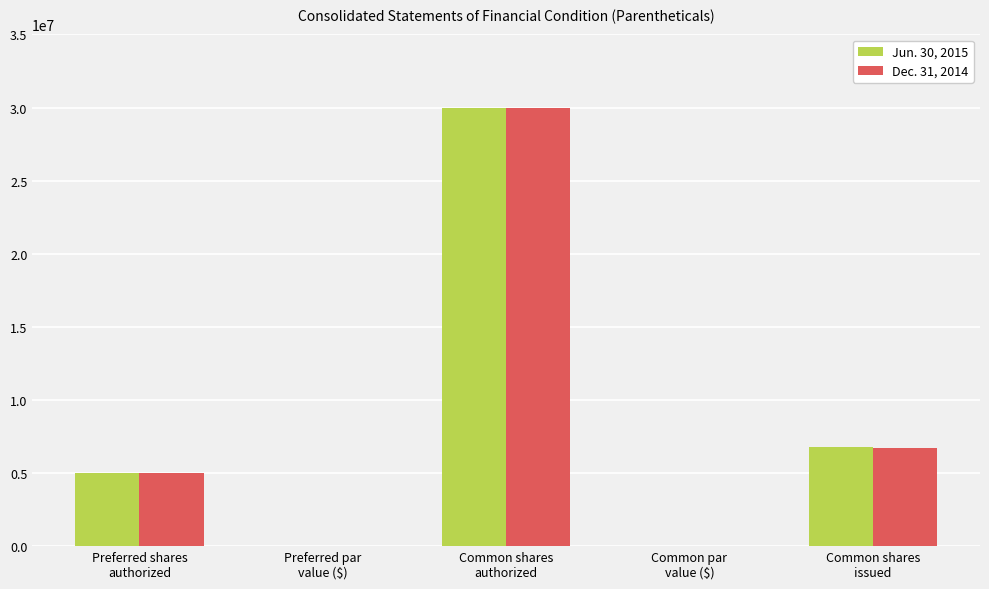

True or false: Dec. 31, 2014 has a value of 1879642.7 at Preferred shares
authorized.

False